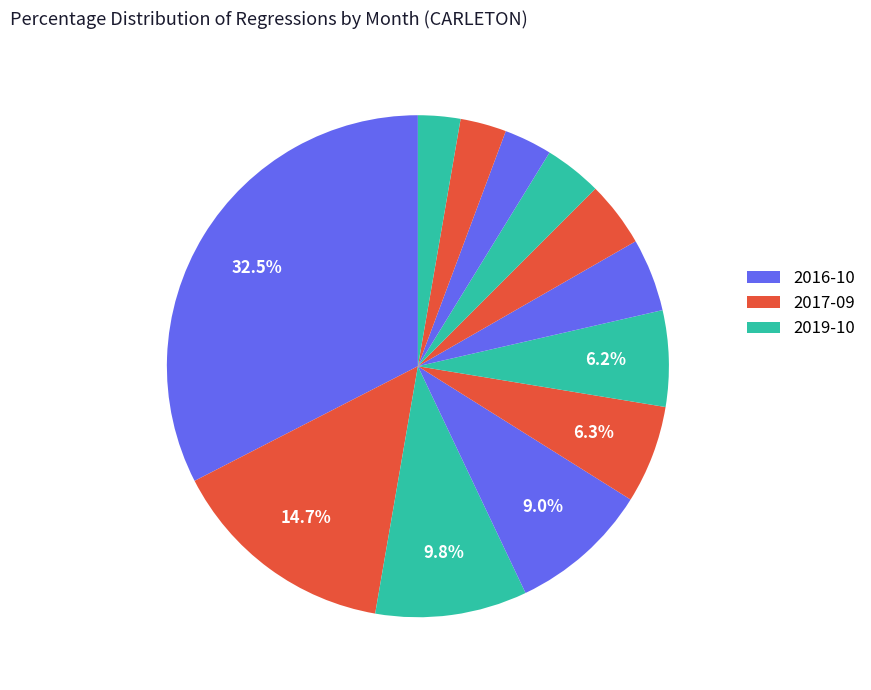

How many slices are in this pie chart?

12